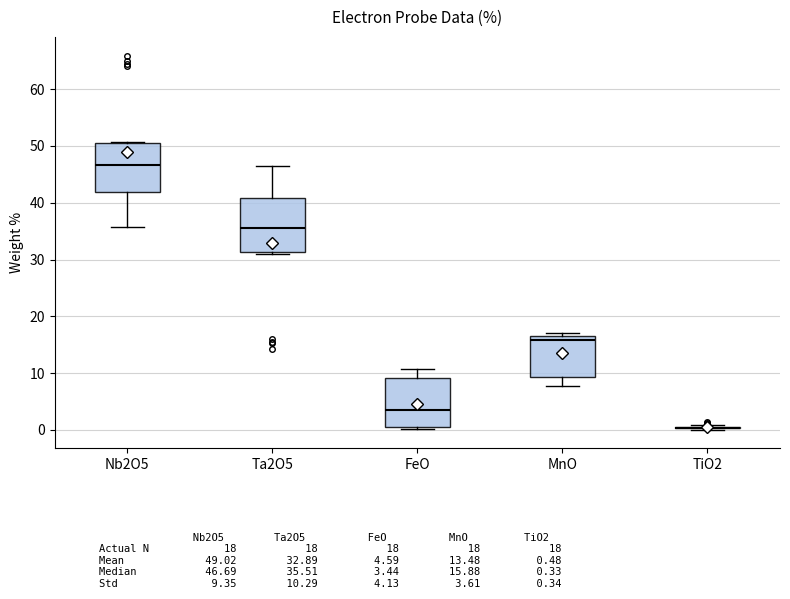

Reading left to right, read every box against the y-axis: the position of its median line, the range the box covers, and the ends of its whiskers. The values are not printed on the chart, so give them approximately, as read against the axis.

Nb2O5: median 47, box 42 to 50, whiskers 36 to 51
Ta2O5: median 36, box 31 to 41, whiskers 31 (just below the box's lower edge) to 46
FeO: median 3, box 0 to 9, whiskers 0 to 11
MnO: median 16, box 9 to 17, whiskers 8 to 17 (just above the box's upper edge)
TiO2: box collapsed to a line at 0, whiskers 0 to 1